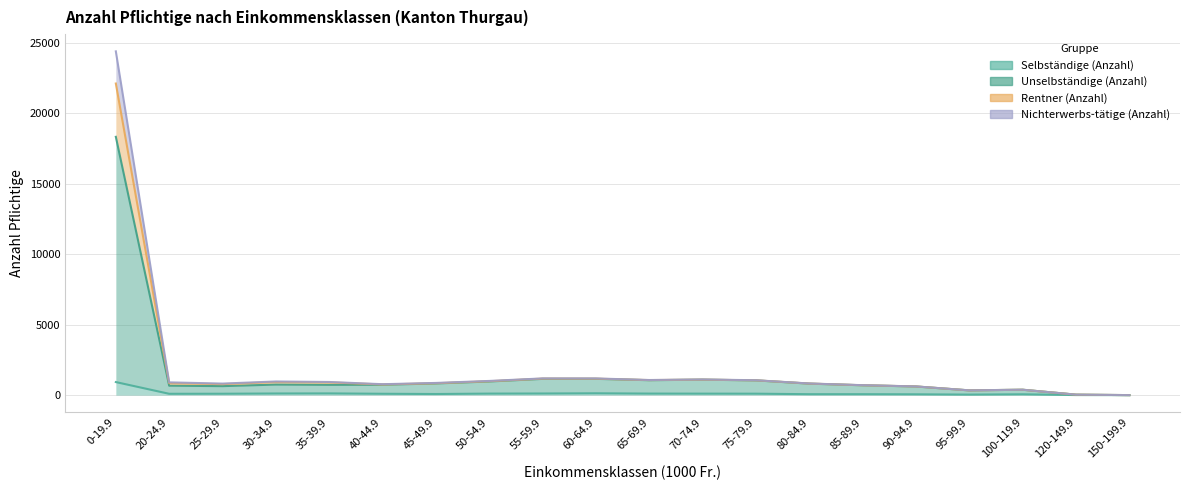

The value of Selbständige (Anzahl) at 35-39.9 is 123. True or false?

True